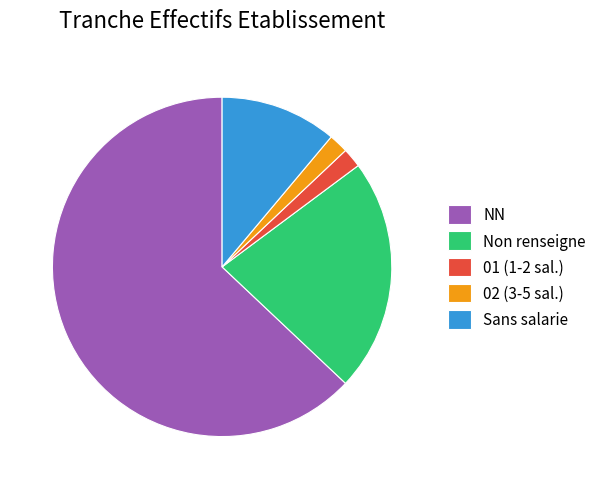

Which category has the biggest portion of the pie?

NN